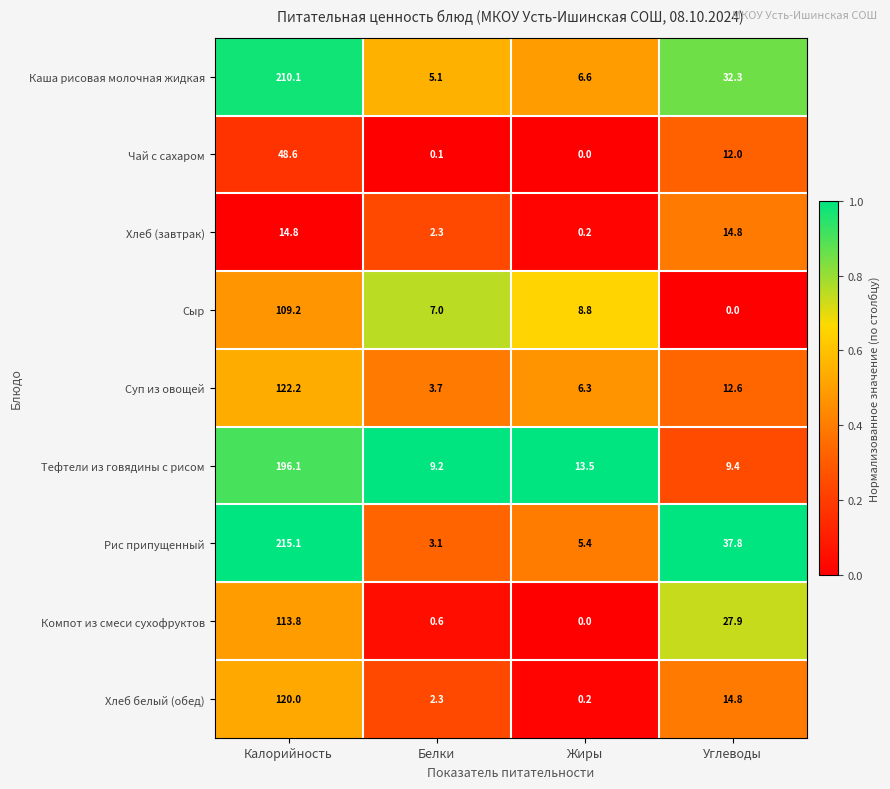

What is the spread (max minus min) of values at Углеводы?

37.8